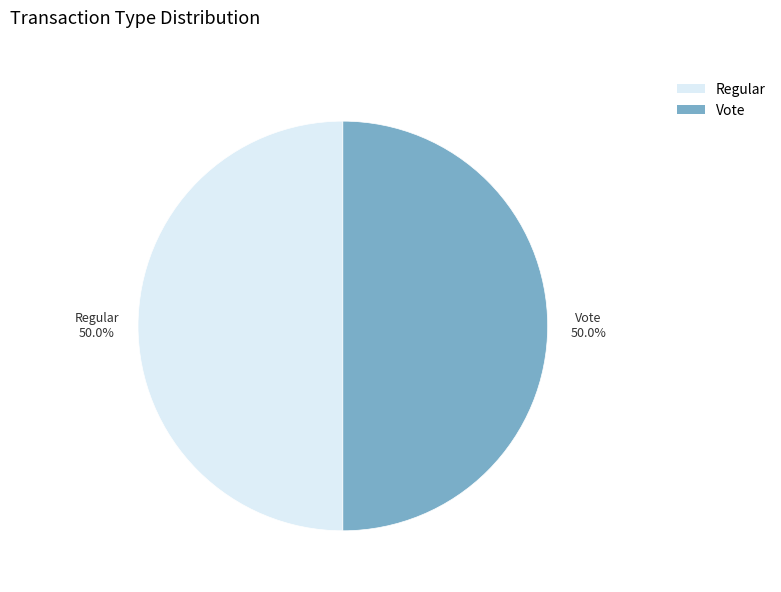

To the nearest percent, what is the average slice percentage?

50%